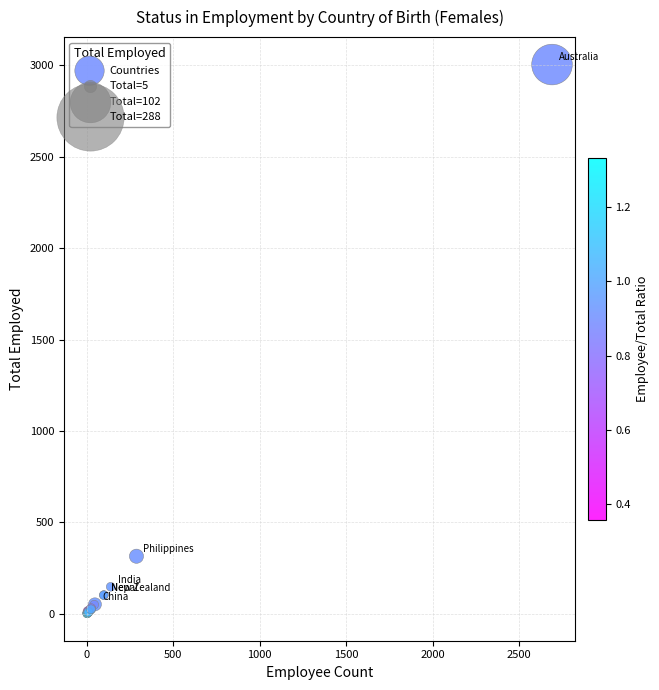

What Y value in the scatter plot is closest to 1503?

315